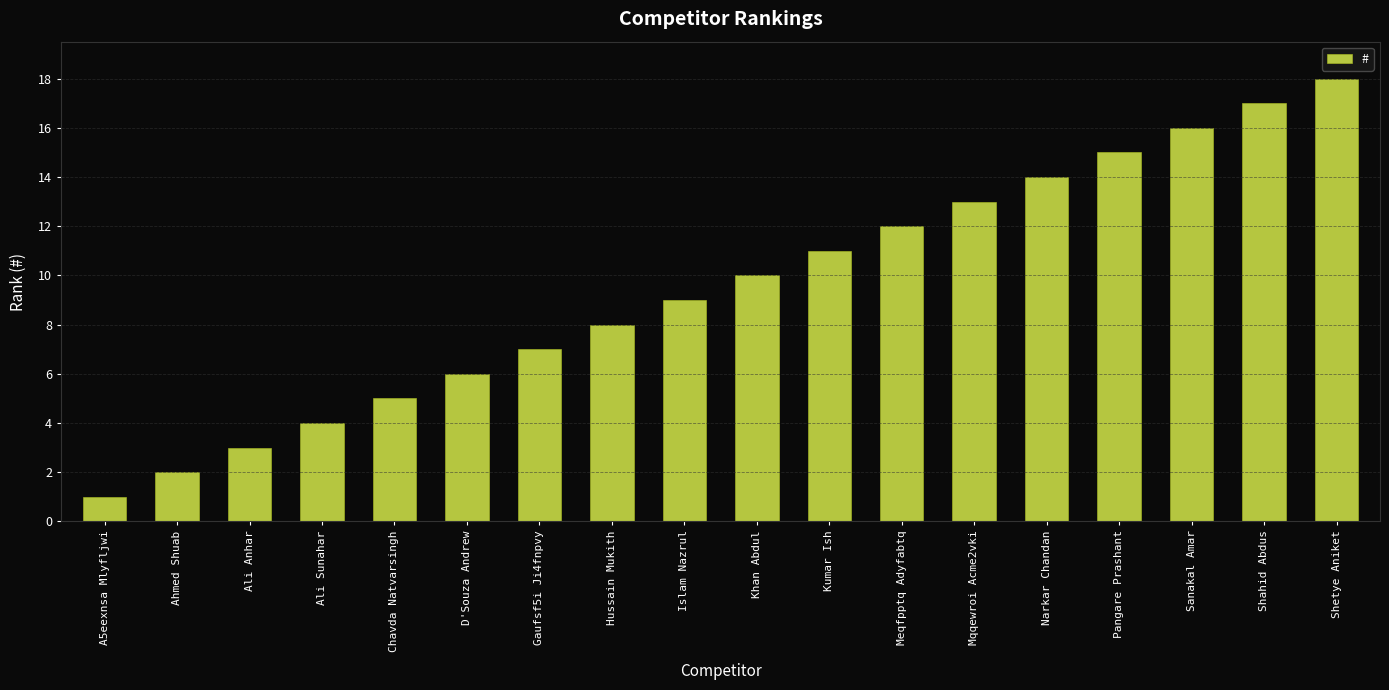

What is the label of the 16th bar from the left?

Sanakal Amar